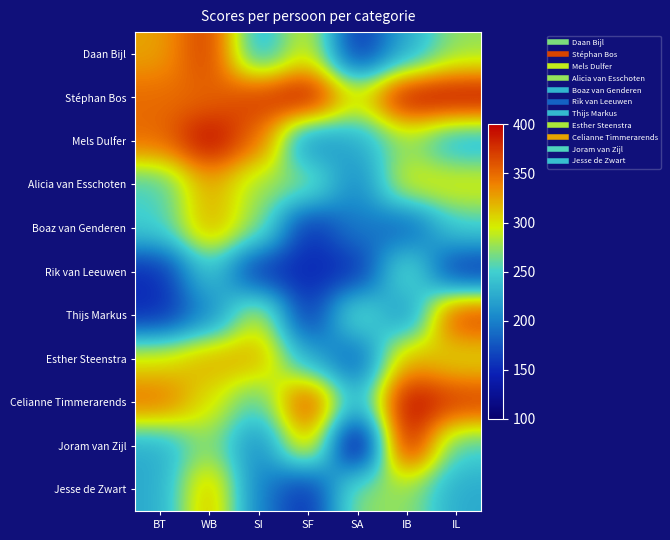

Which has a higher value, IB or BT?

BT